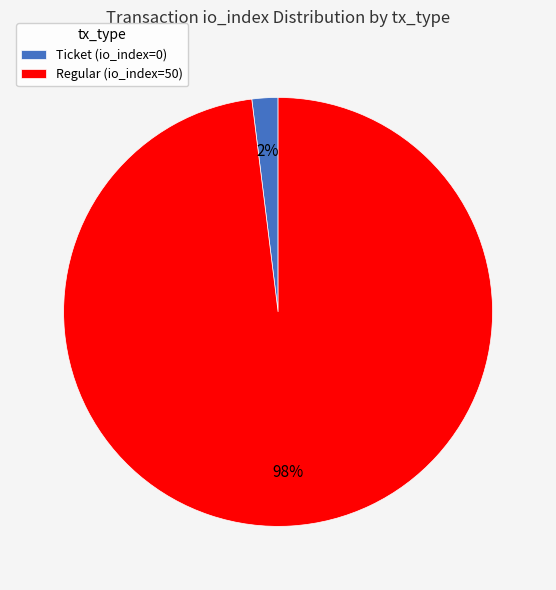

Which category has the biggest portion of the pie?

Regular